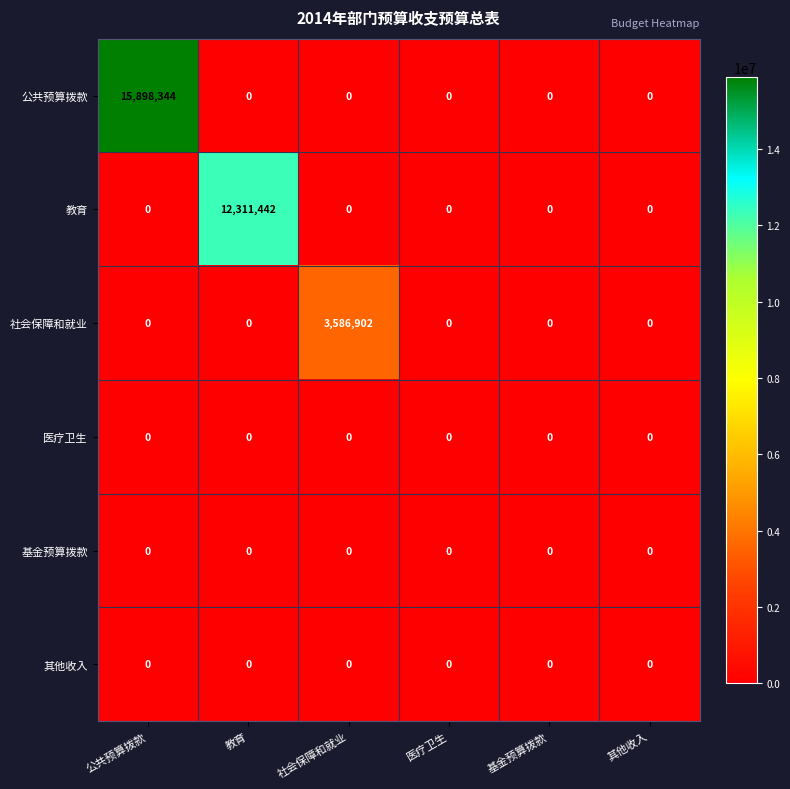

Read the 公共预算拨款 value at 公共预算拨款, to the nearest 100.

15898300